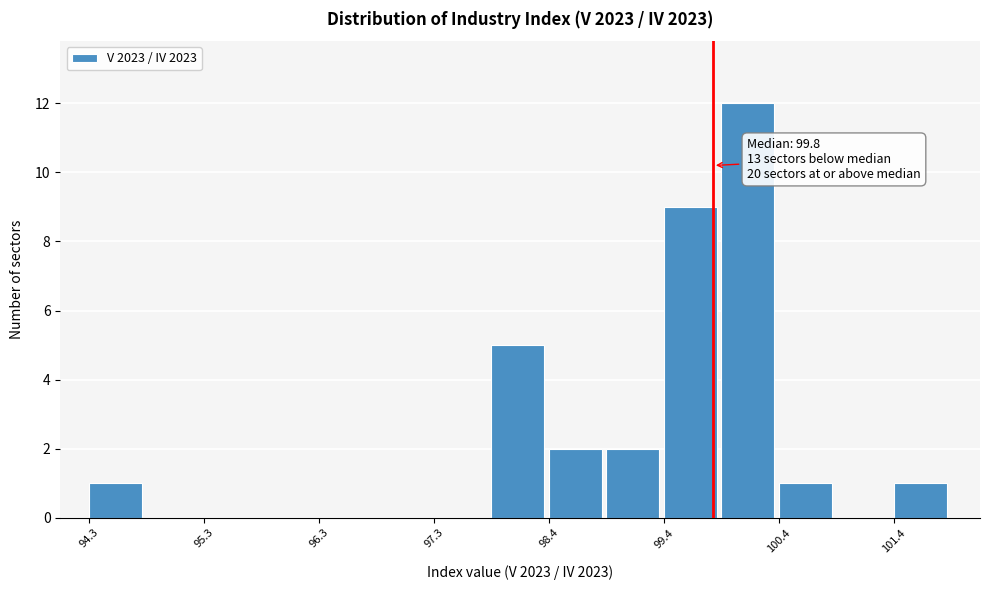

Read against the x-axis, roughly where is the centre of the tallest bar?

100.2